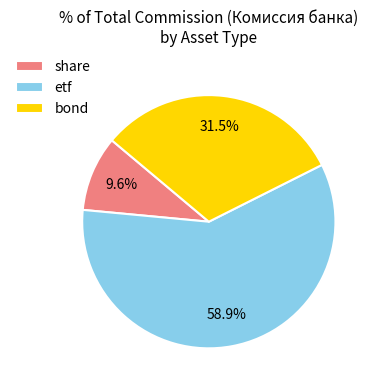

Is there any slice that represents more than half of the pie?

Yes